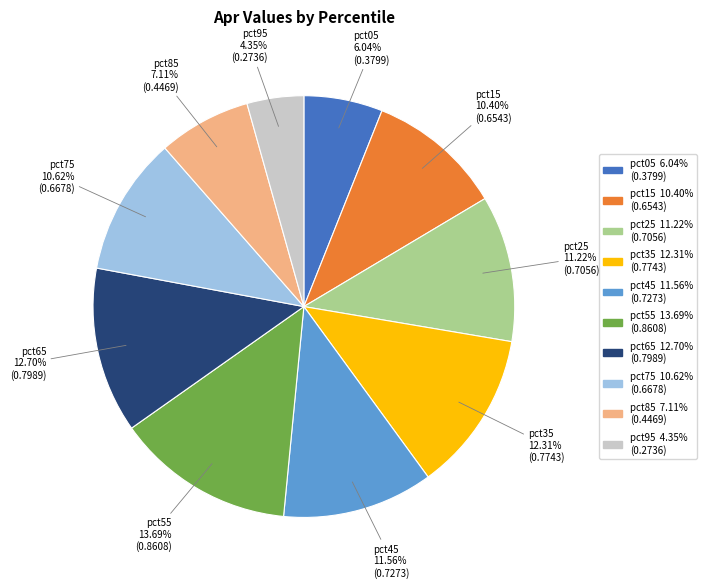

What percentage do pct15 and pct75 together represent?

21.0%